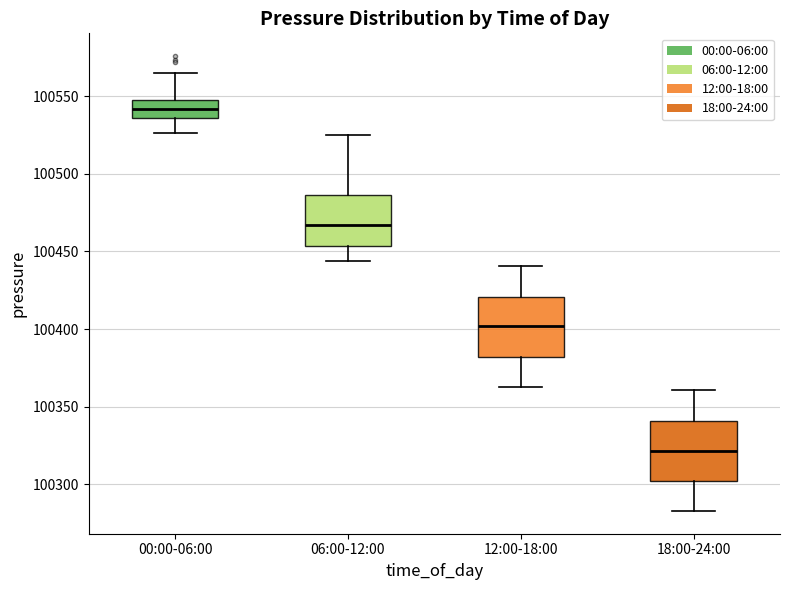

Reading left to right, transcribe this box plot: for each box, give where its median line is, the range the box spans, and where its two whiskers end, as read against the y-axis. The values are not printed on the chart, so give them approximately, as read against the axis.

00:00-06:00: median 100540, box 100535 to 100550, whiskers 100525 to 100565
06:00-12:00: median 100465, box 100455 to 100485, whiskers 100445 to 100525
12:00-18:00: median 100400, box 100380 to 100420, whiskers 100365 to 100440
18:00-24:00: median 100320, box 100300 to 100340, whiskers 100285 to 100360